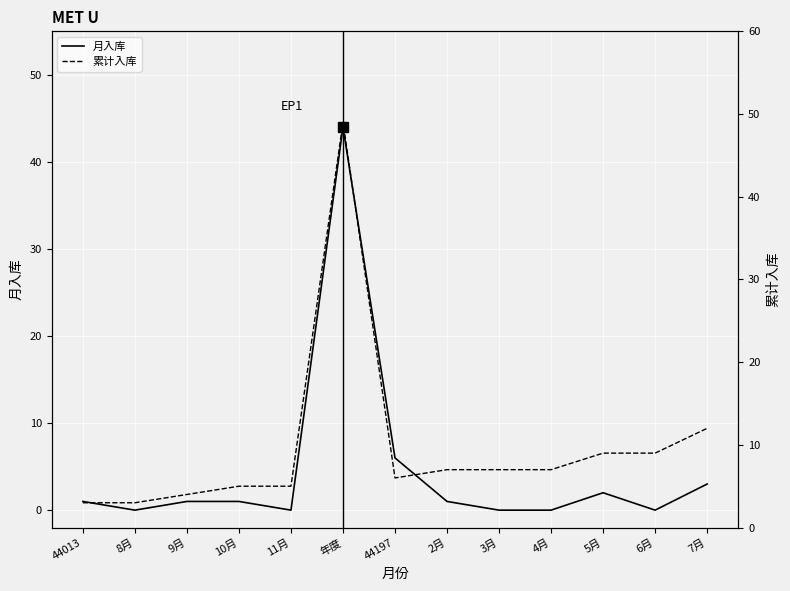

Rank the series at 9月 from lowest to highest value.

月入库, 累计入库